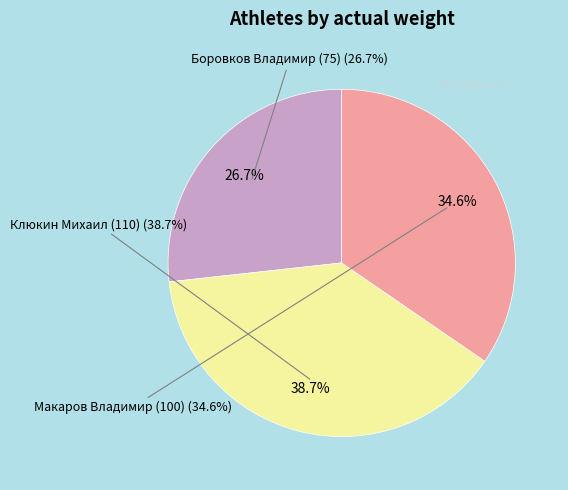

To the nearest percent, what percentage of the pie is Клюкин Михаил (110)?

39%